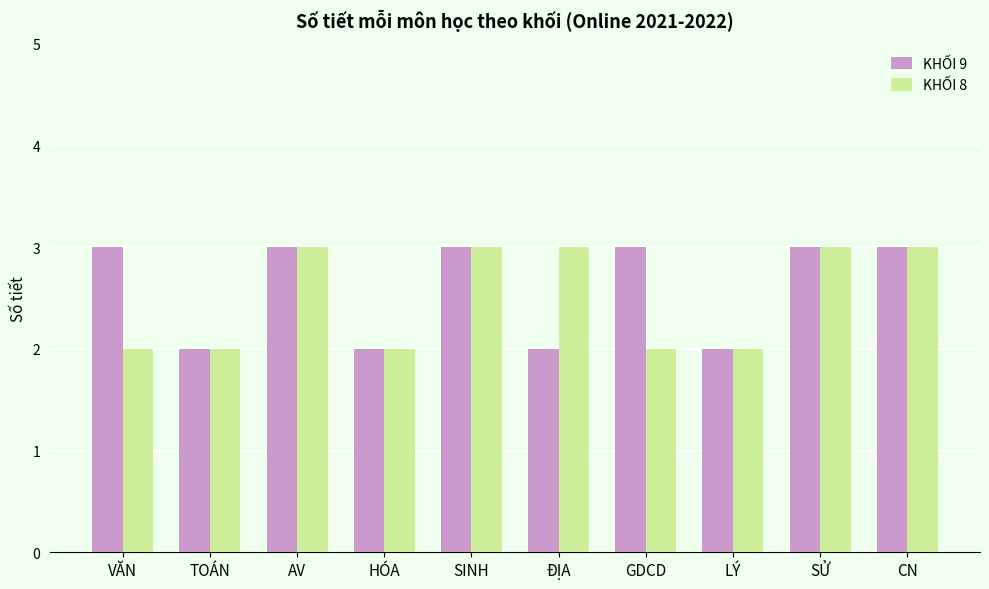

Which series changed the most between VĂN and HÓA?

KHỐI 9